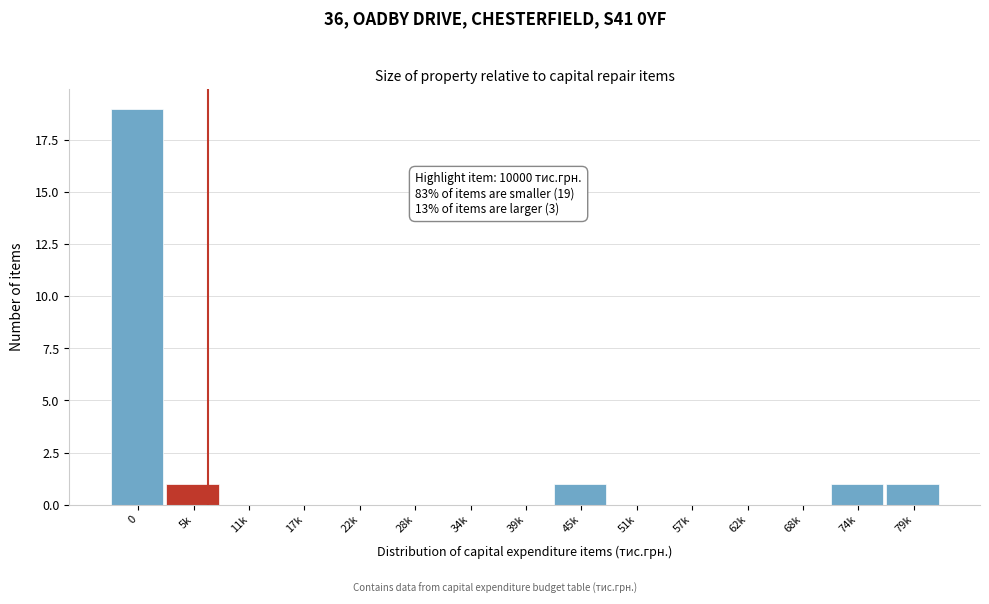

Reading left to right, list all the values displayed in this chart.

0=19	5k=1	11k=0	17k=0	22k=0	28k=0	34k=0	39k=0	45k=1	51k=0	57k=0	62k=0	68k=0	74k=1	79k=1